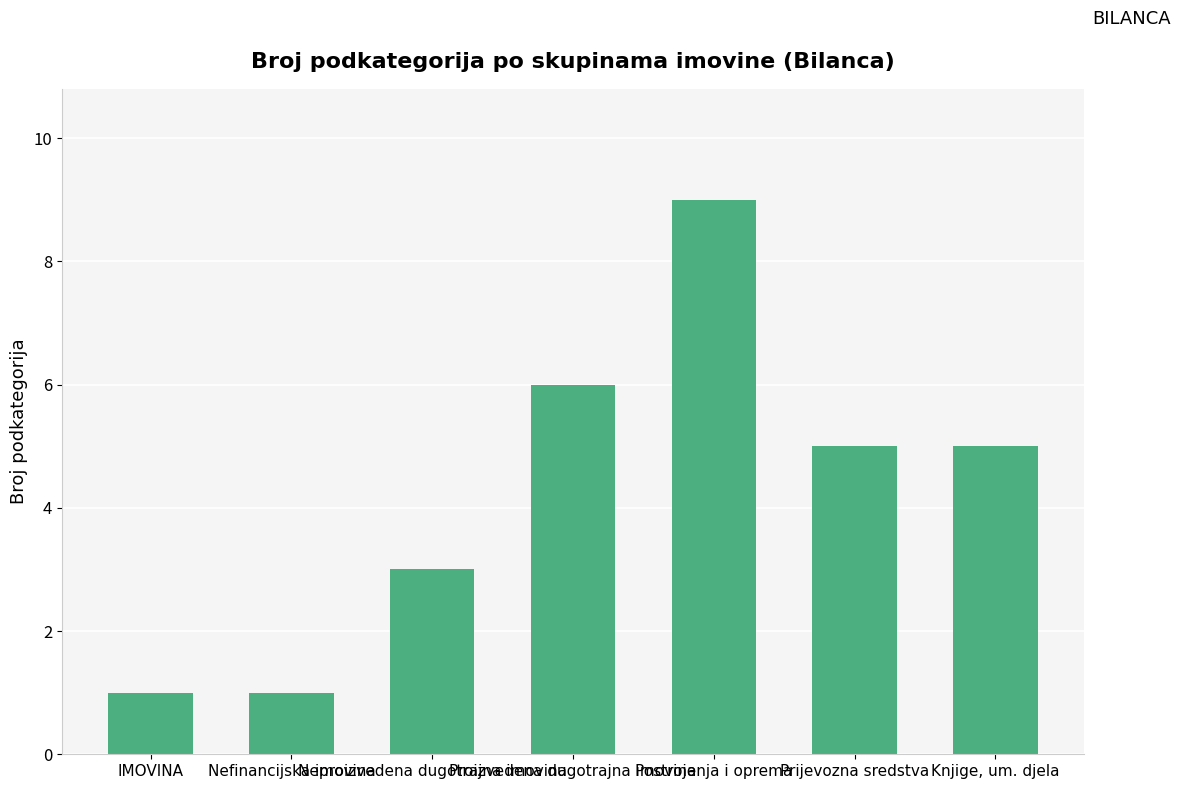

What is the maximum value shown in the chart?

9